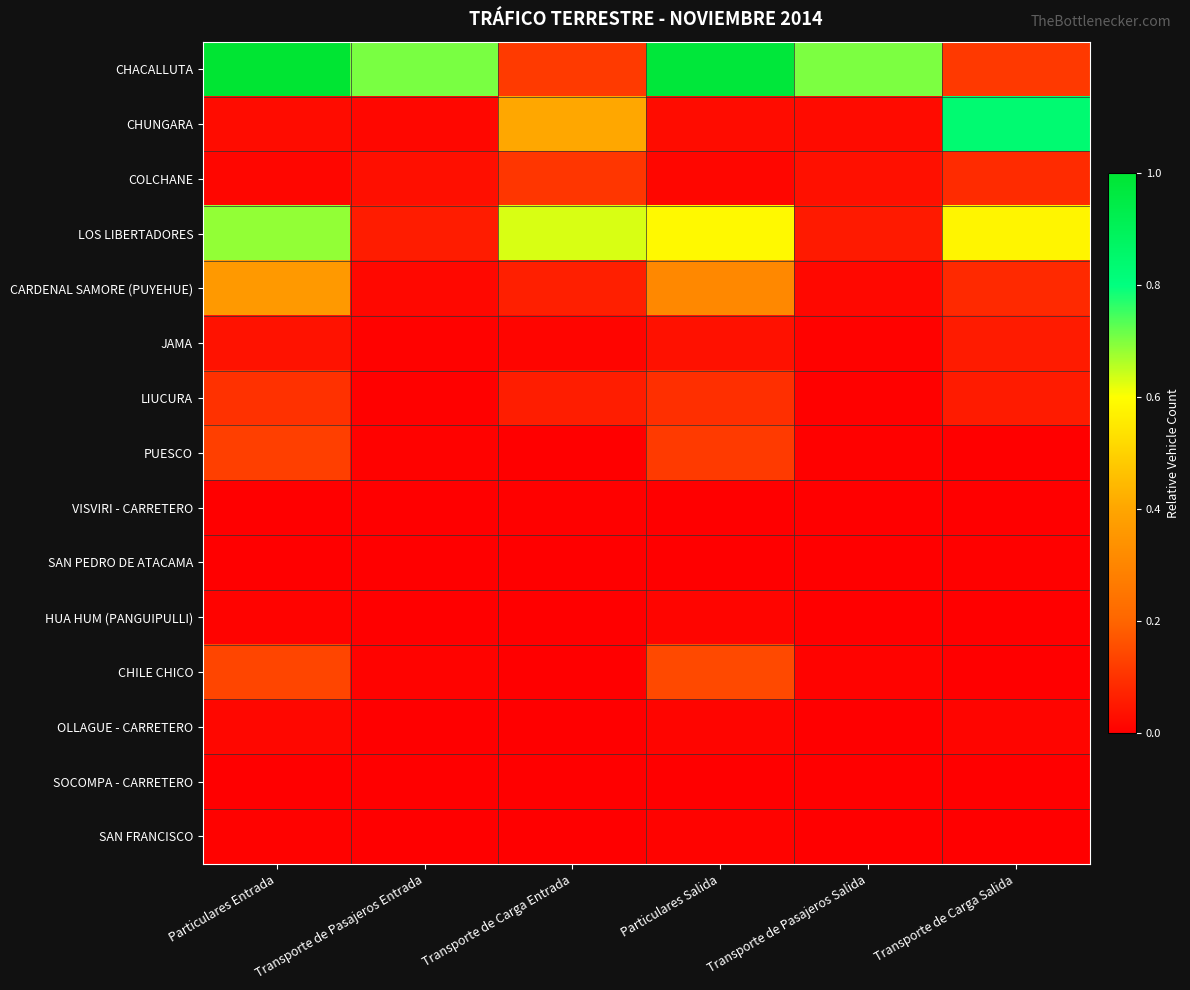

Rank the series by their maximum value, from highest to lowest.

CHACALLUTA, CHUNGARA, LOS LIBERTADORES, CARDENAL SAMORE (PUYEHUE), CHILE CHICO, PUESCO, COLCHANE, LIUCURA, JAMA, OLLAGUE - CARRETERO, HUA HUM (PANGUIPULLI), SAN FRANCISCO, SAN PEDRO DE ATACAMA, VISVIRI - CARRETERO, SOCOMPA - CARRETERO